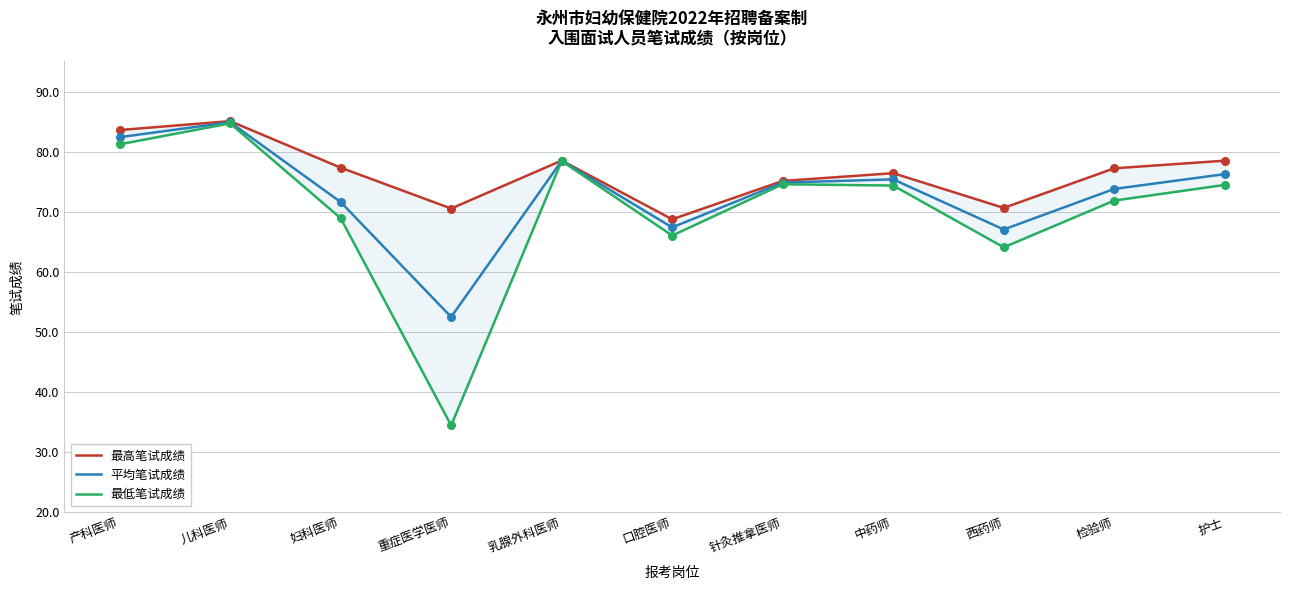

Which series has the largest Y range (max minus min)?

最低笔试成绩